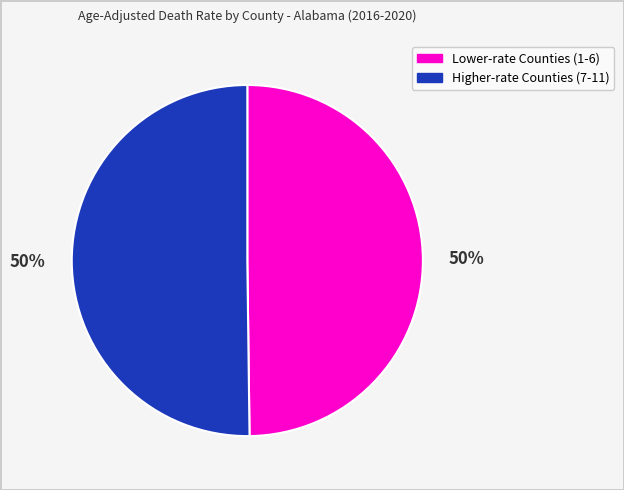

To the nearest percent, what is the average slice percentage?

50%